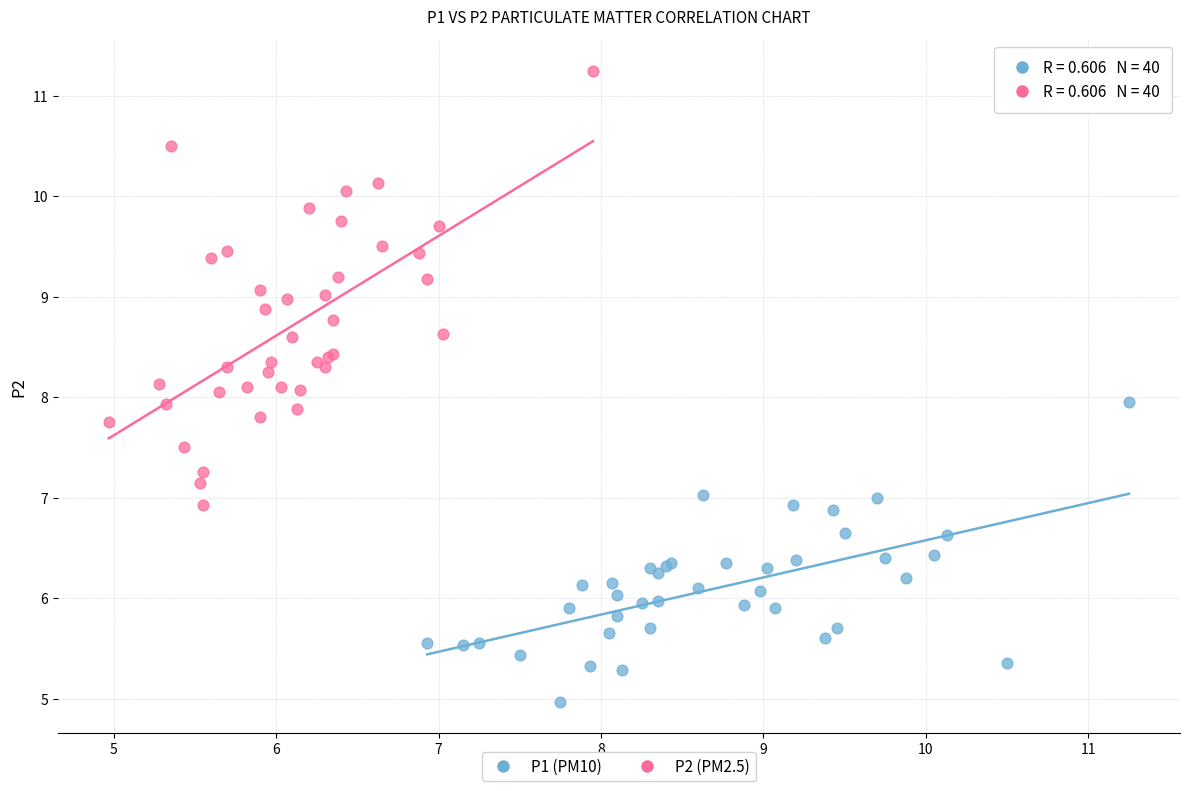

What are all the series names shown in the legend?

P1 (PM10), P2 (PM2.5)